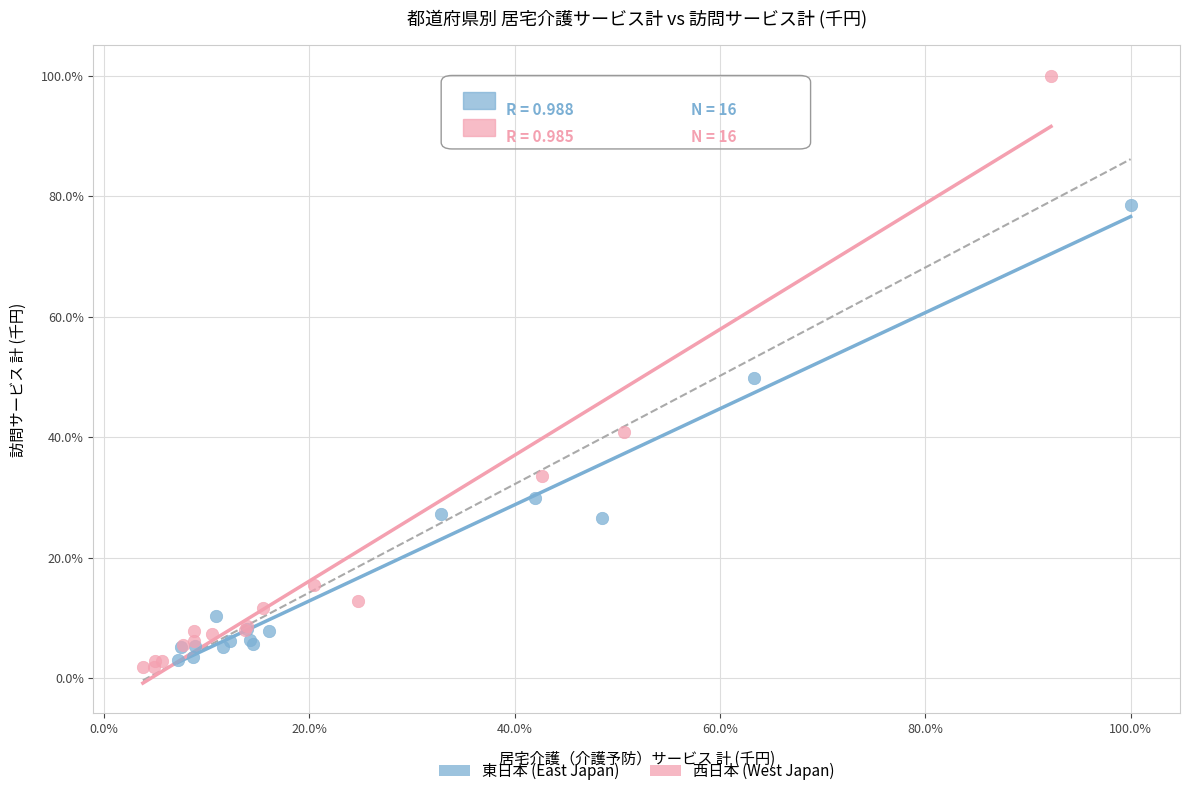

What are all the series names shown in the legend?

東日本 (East Japan), 西日本 (West Japan)